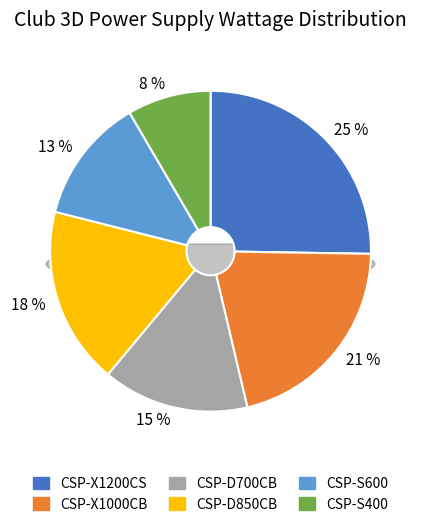

To the nearest percent, what portion does CSP-S400 represent?

8%